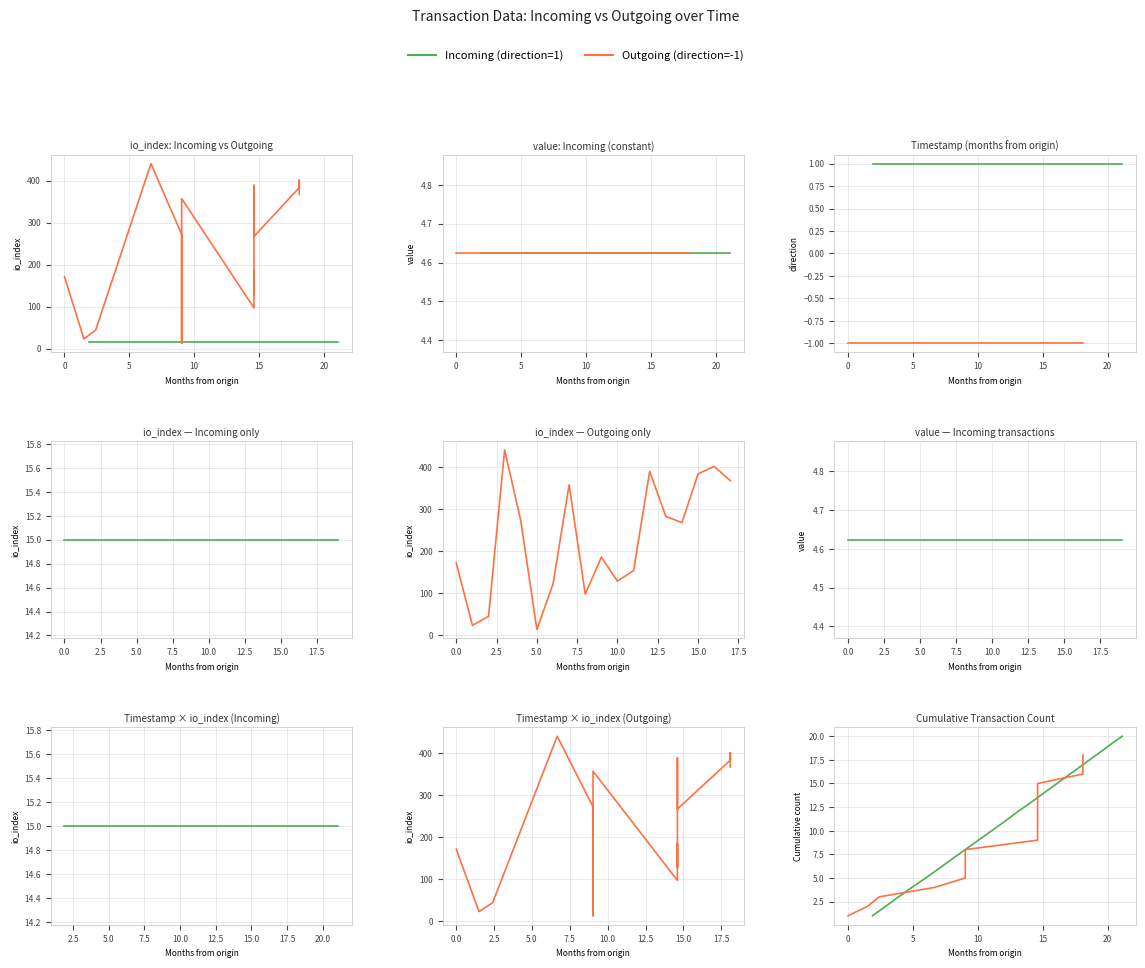

Is this an area chart (filled region under the line)?

No